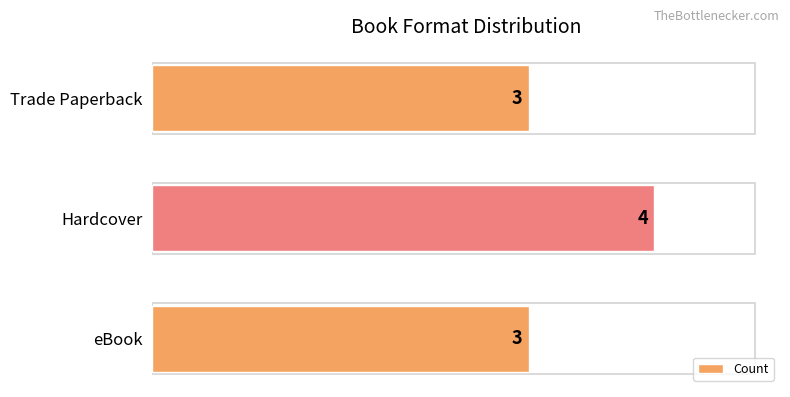

What is the change in value from eBook to Hardcover?

+1